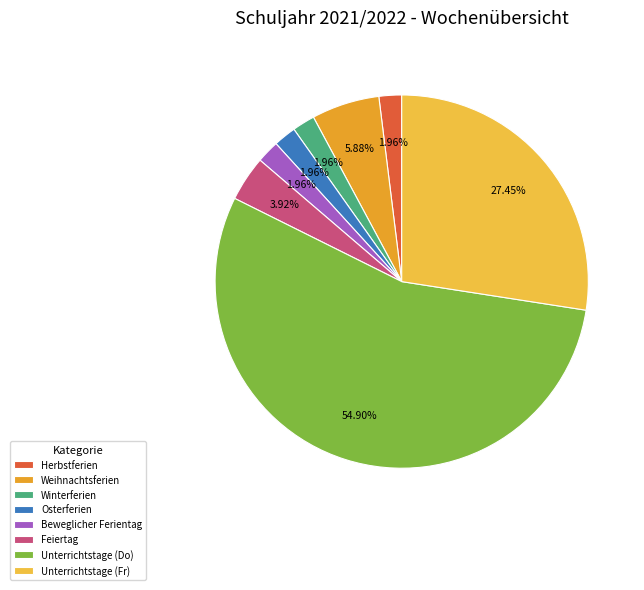

To the nearest percent, what percentage of the pie is Unterrichtstage (Do)?

55%